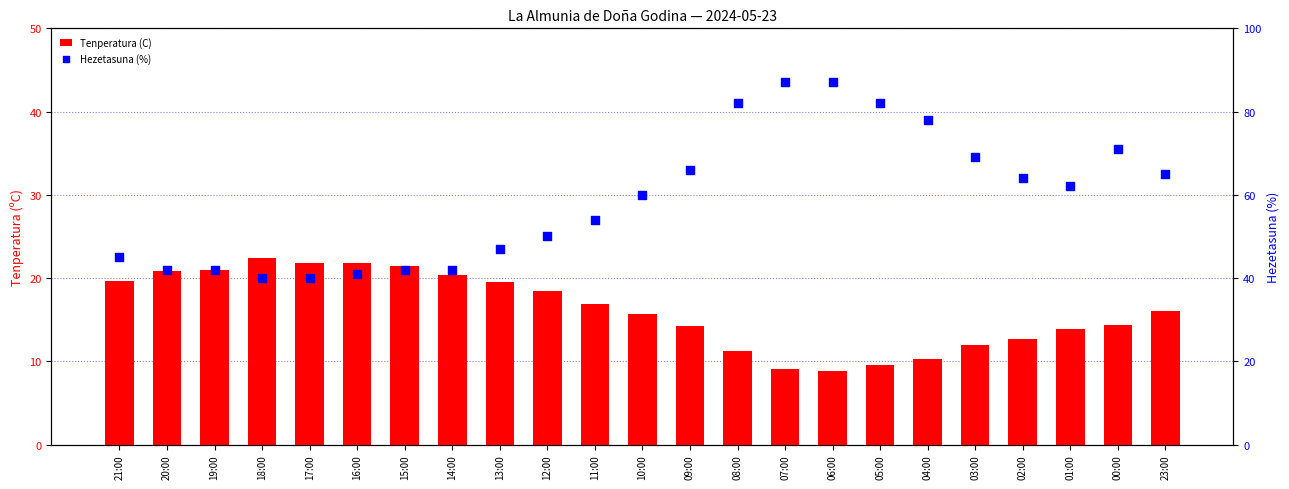

What are all the series names shown in the legend?

Tenperatura (C), Hezetasuna (%)